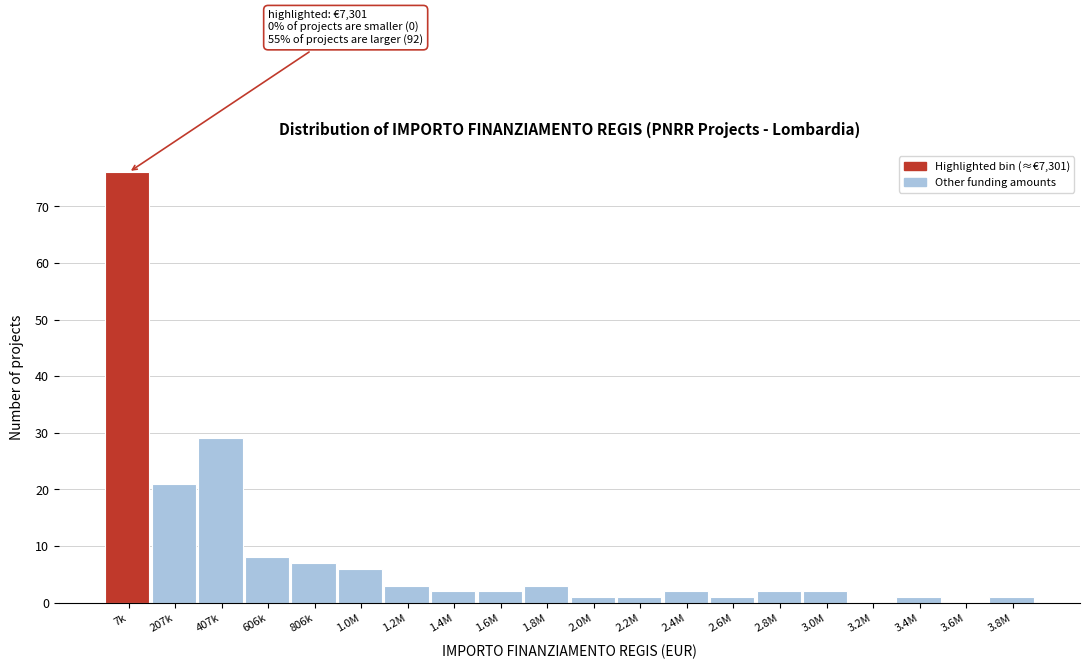

Reading left to right, transcribe all the data shown in this chart.

7k=76	207k=21	407k=29	606k=8	806k=7	1.0M=6	1.2M=3	1.4M=2	1.6M=2	1.8M=3	2.0M=1	2.2M=1	2.4M=2	2.6M=1	2.8M=2	3.0M=2	3.2M=0	3.4M=1	3.6M=0	3.8M=1